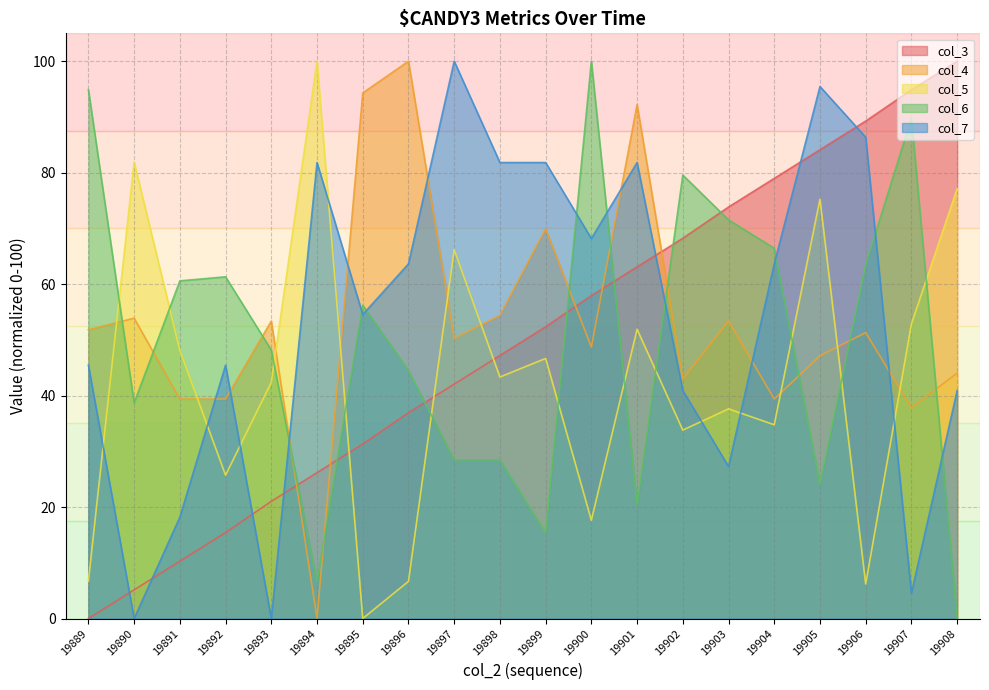

Where is the first local maximum for col_4?

19890